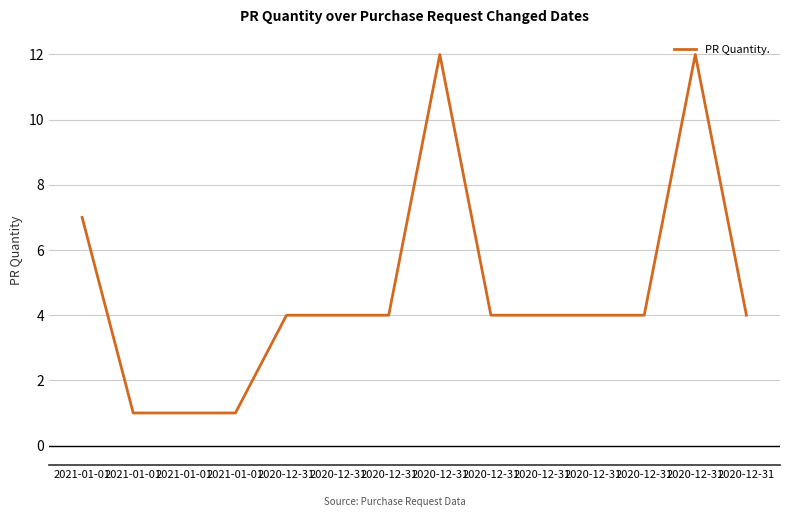

Approximately how many times larger is the value at 2021-01-01 compared to 2020-12-31?

1.8